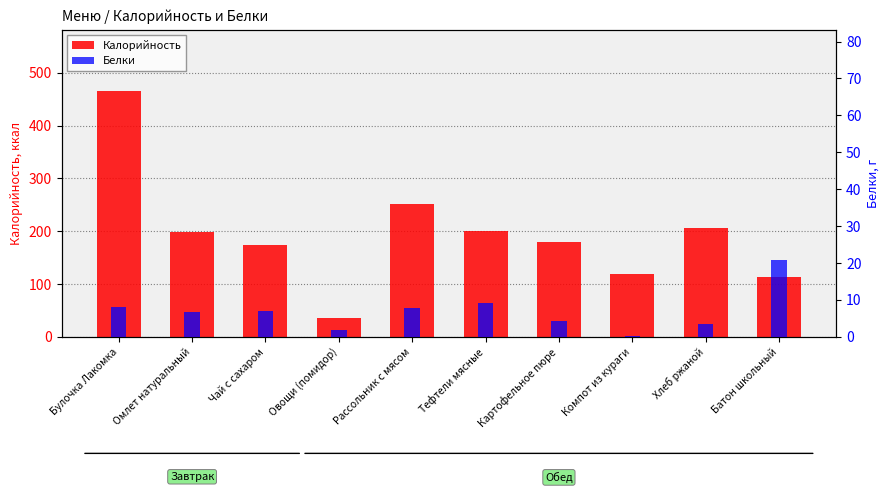

True or false: Белки has a value of 1.9 at Овощи (помидор).

True